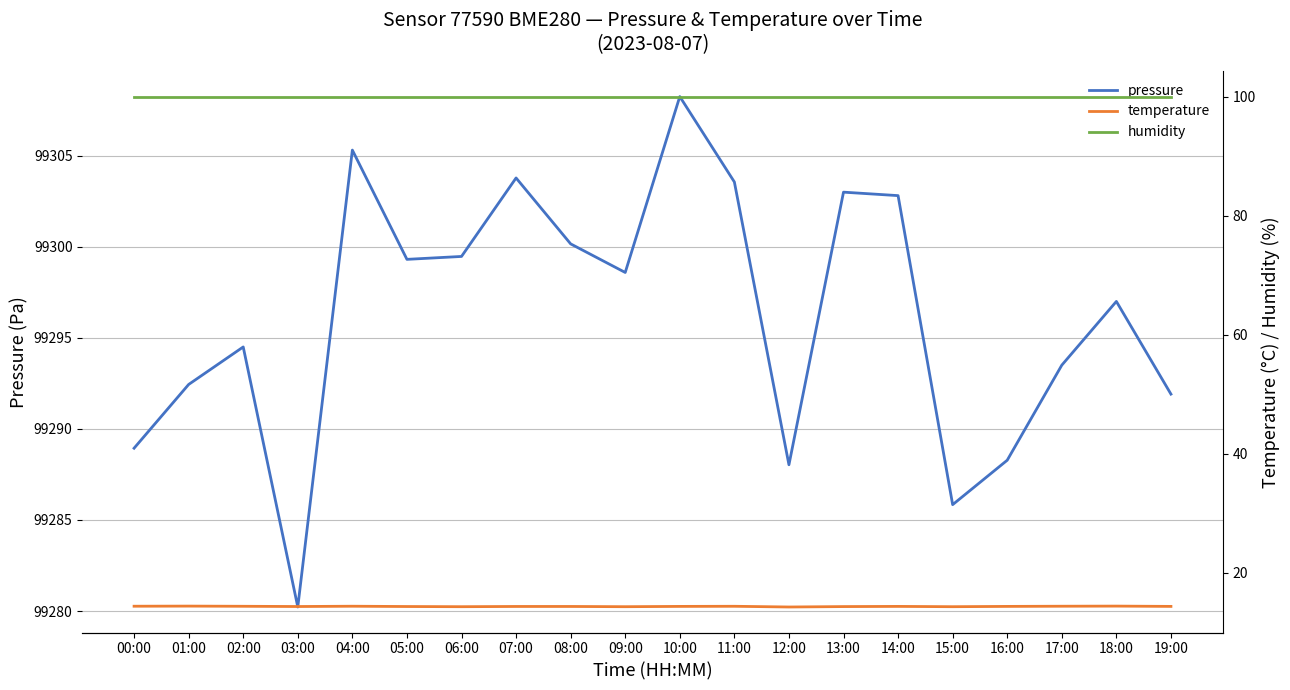

Is the value of humidity at 19:00 greater than the value of pressure at 19:00?

No